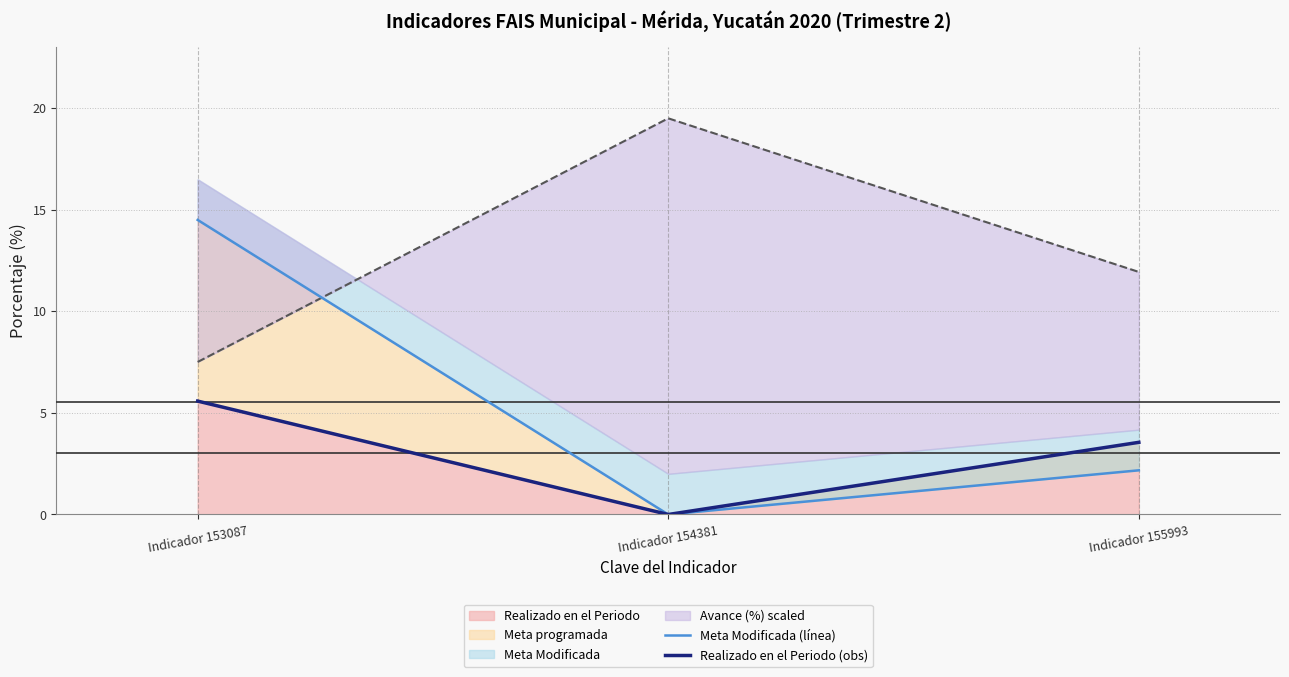

What is the spread (max minus min) of values at Indicador 154381?

19.5